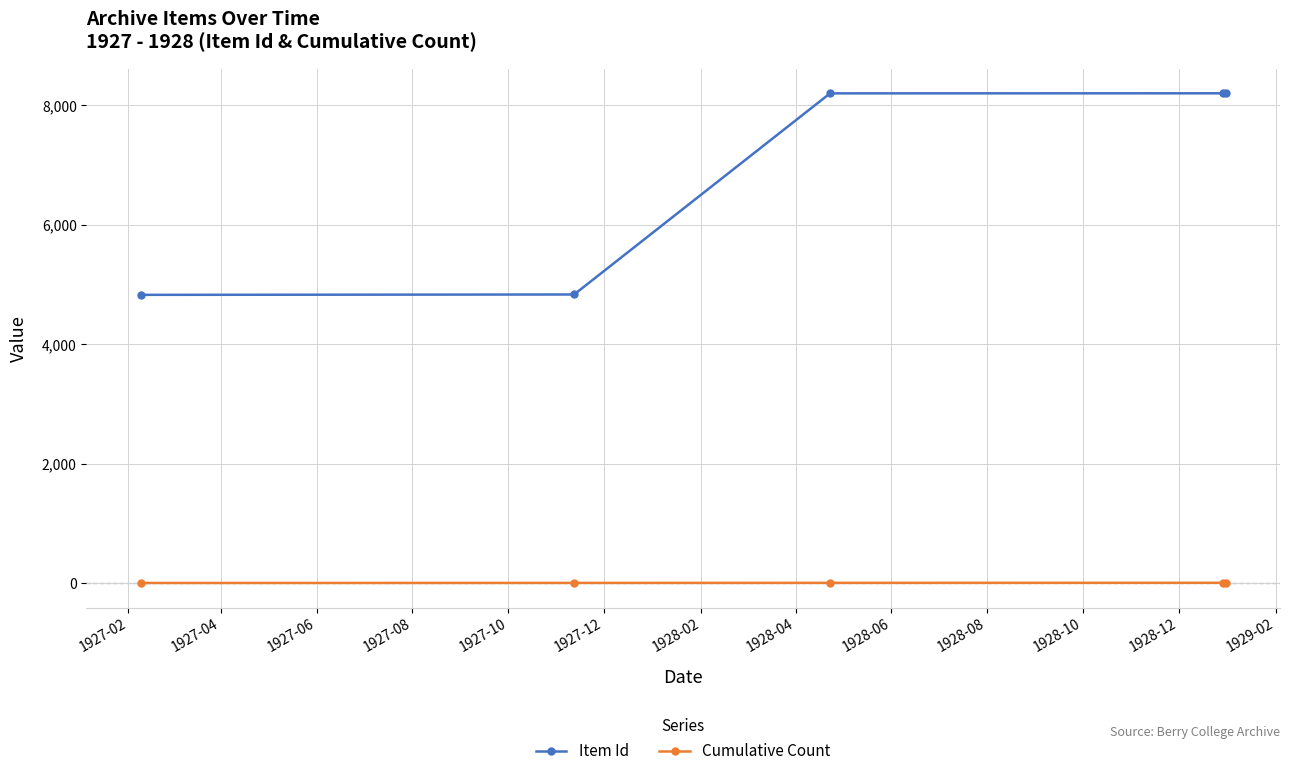

What is the highest value of the Item Id series?

8204